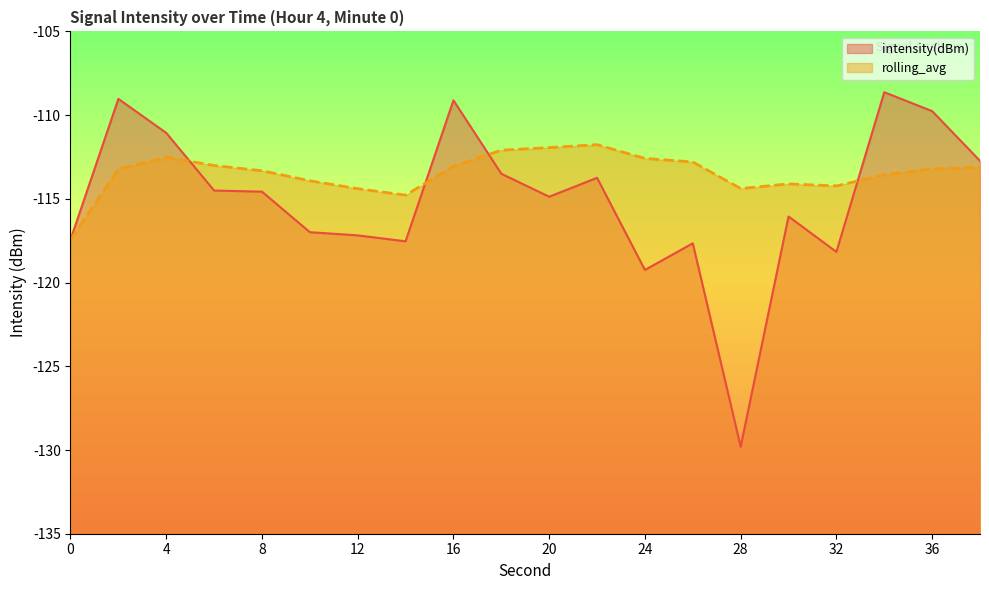

Reading right to left, what are all the values shown in this chart?

intensity(dBm): 38=-112.7	36=-109.8	34=-108.6	32=-118.2	30=-116.1	28=-129.8	26=-117.7	24=-119.2	22=-113.7	20=-114.9	18=-113.5	16=-109.1	14=-117.5	12=-117.2	10=-117.0	8=-114.6	6=-114.5	4=-111.1	2=-109.0	0=-117.4
rolling_avg: 38=-113.1	36=-113.2	34=-113.6	32=-114.2	30=-114.1	28=-114.4	26=-112.8	24=-112.6	22=-111.8	20=-111.9	18=-112.1	16=-113.1	14=-114.8	12=-114.4	10=-113.9	8=-113.3	6=-113.0	4=-112.5	2=-113.2	0=-117.4